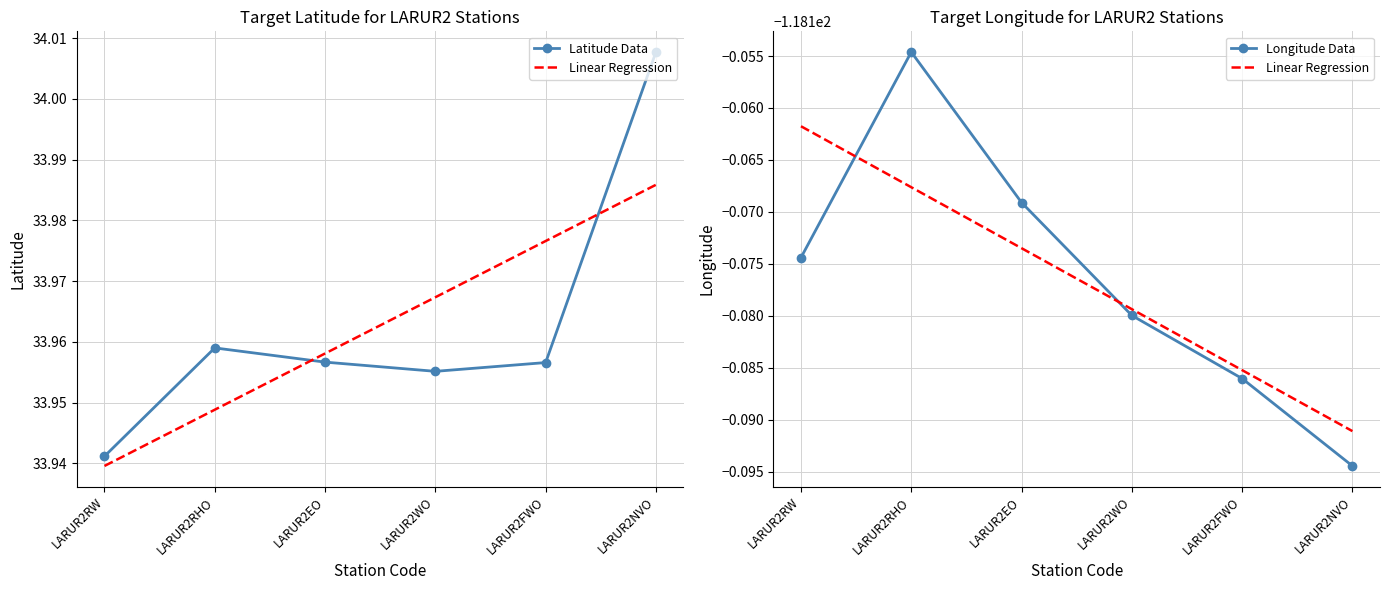

True or false: Longitude Data has a value of -118.2 at LARUR2RHO.

True